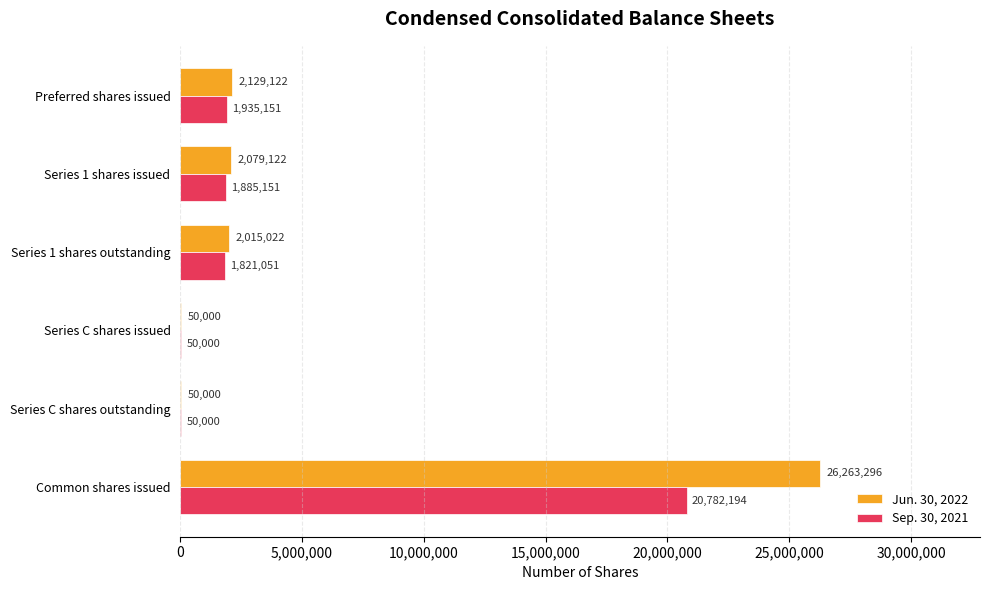

What is the approximate value of Jun. 30, 2022 at Series C shares issued, to the nearest 10?

50000